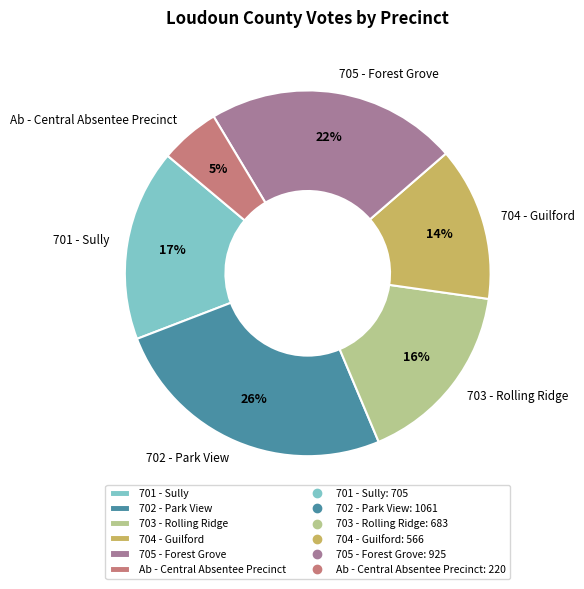

To the nearest percent, what percentage of the pie is 702 - Park View?

26%